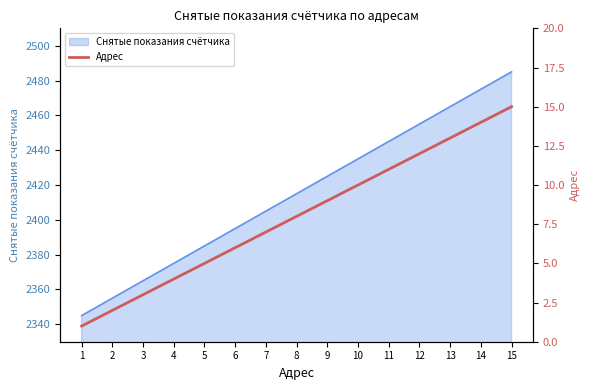

Rank the categories by value from lowest to highest.

1, 2, 3, 4, 5, 6, 7, 8, 9, 10, 11, 12, 13, 14, 15